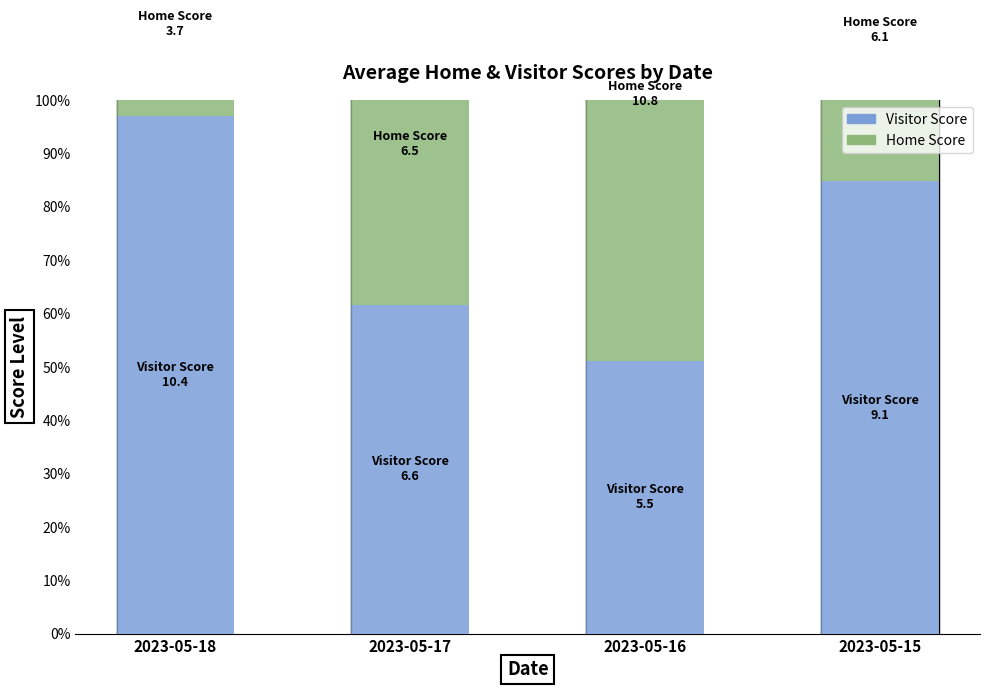

What is the value of the Visitor Score bar at the 2nd from the left?

61.6